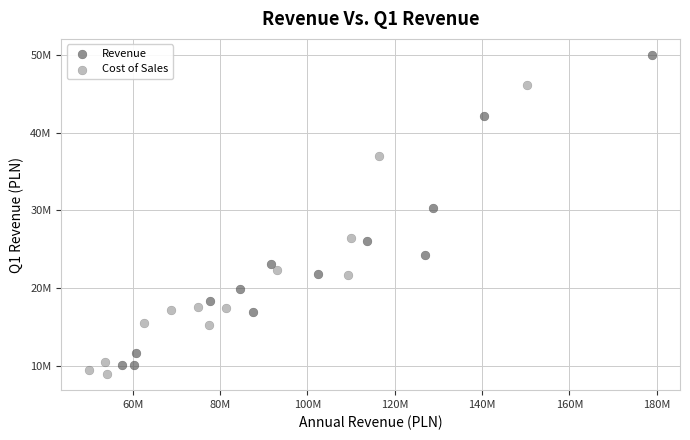

Which series reaches the minimum Y coordinate?

Cost of Sales